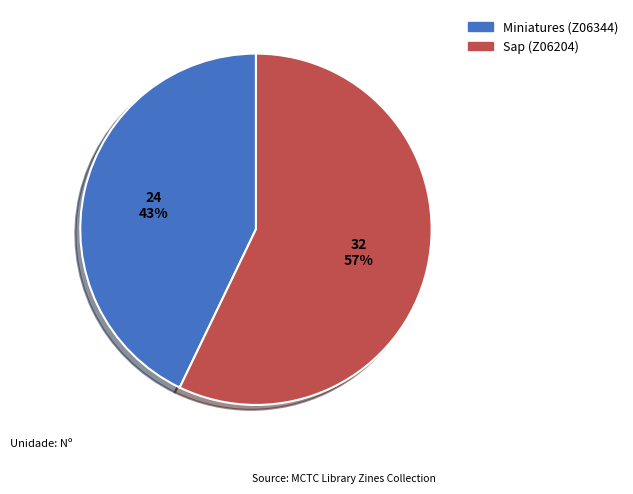

To the nearest percent, what is the difference between the Sap (Z06204) and Miniatures (Z06344) slice percentages?

14%